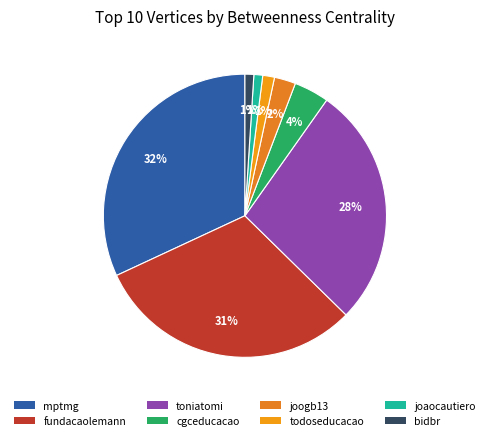

What percentage is the joaocautiero slice, to the nearest percent?

1%